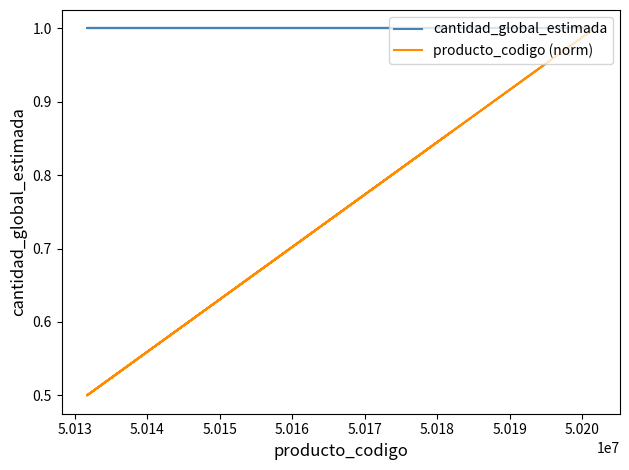

Rank the series by their average value, from highest to lowest.

cantidad_global_estimada, producto_codigo (norm)